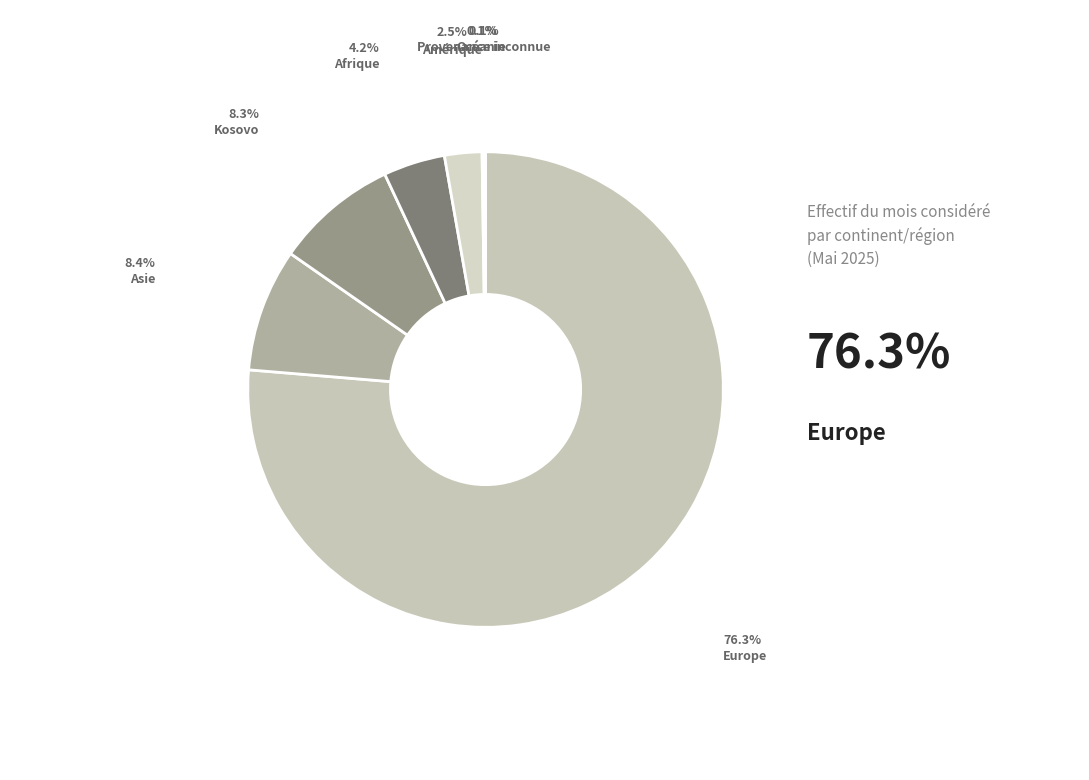

What is the ratio of the value at Asie to the value at Europe?

0.1